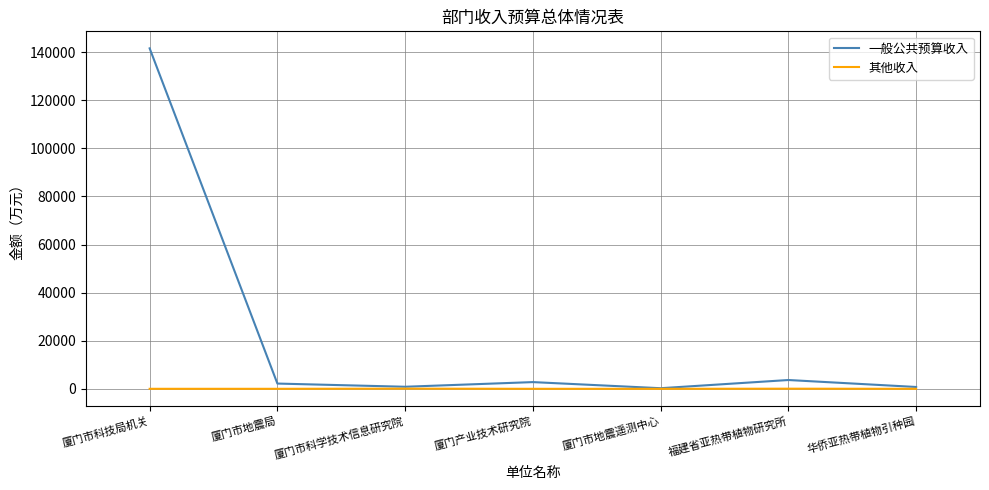

In 其他收入, how many points are higher than both neighbors (excluding endpoints)?

2